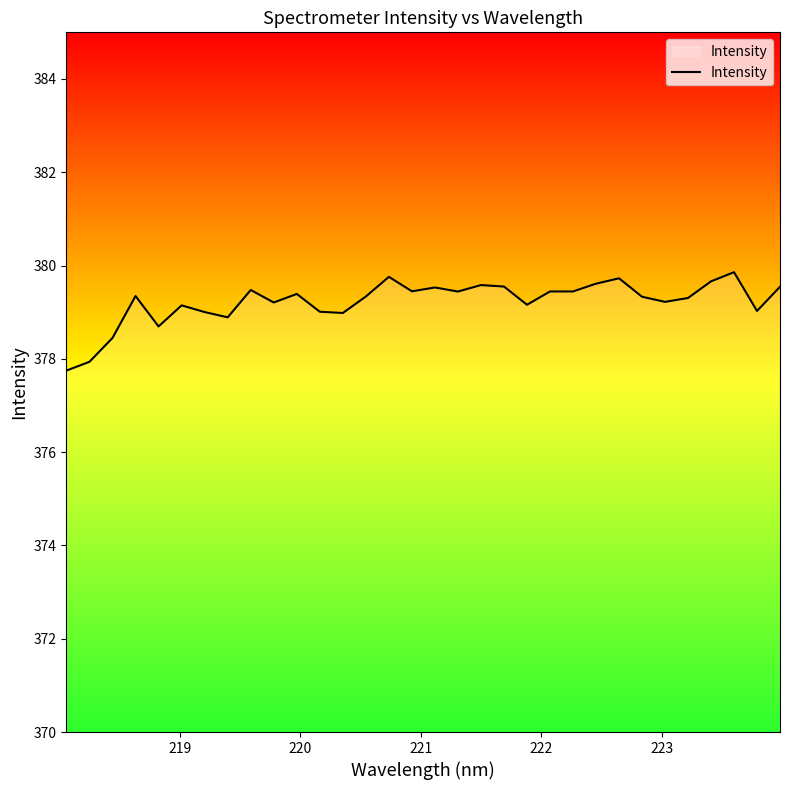

What is the difference between the maximum and minimum values?

2.1